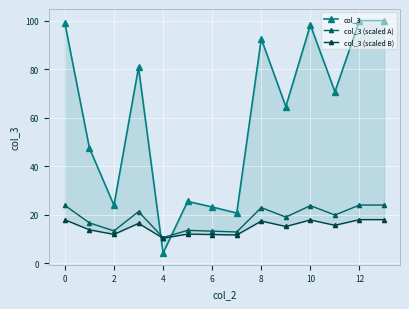

List the series in order of their peak value, lowest first.

col_3 (scaled B), col_3 (scaled A), col_3